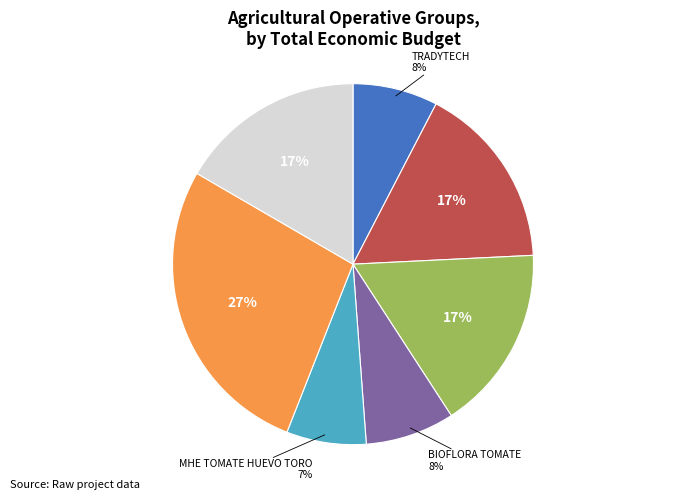

To the nearest percent, what is the average slice percentage?

14%